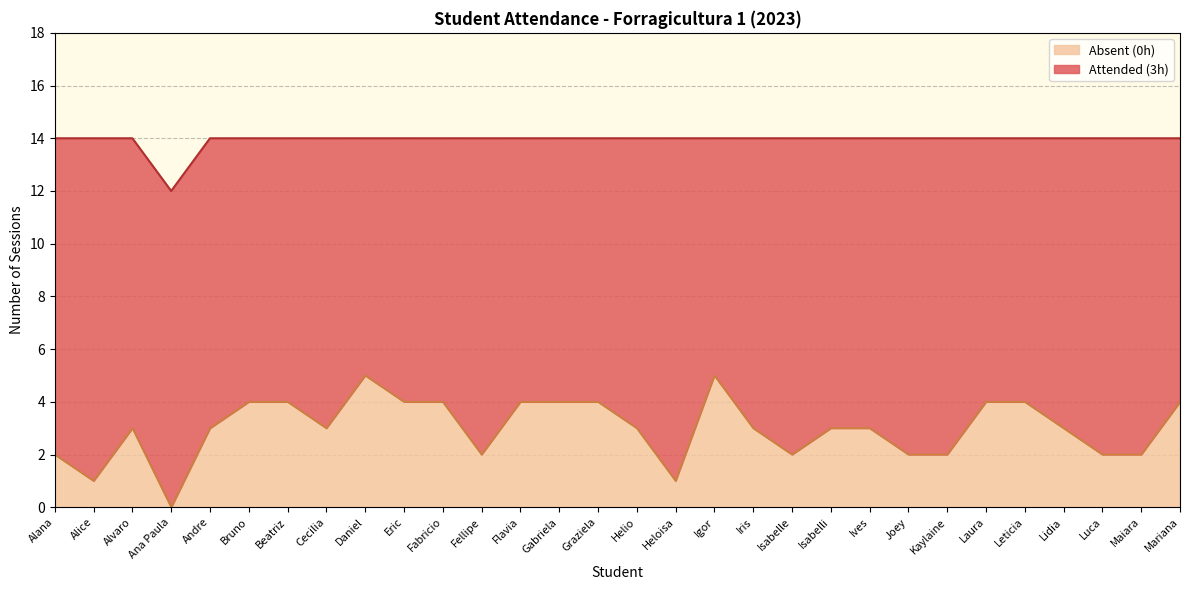

Reading right to left, list all the values displayed in this chart.

4	2	2	3	4	4	2	2	3	3	2	3	5	1	3	4	4	4	2	4	4	5	3	4	4	3	0	3	1	2